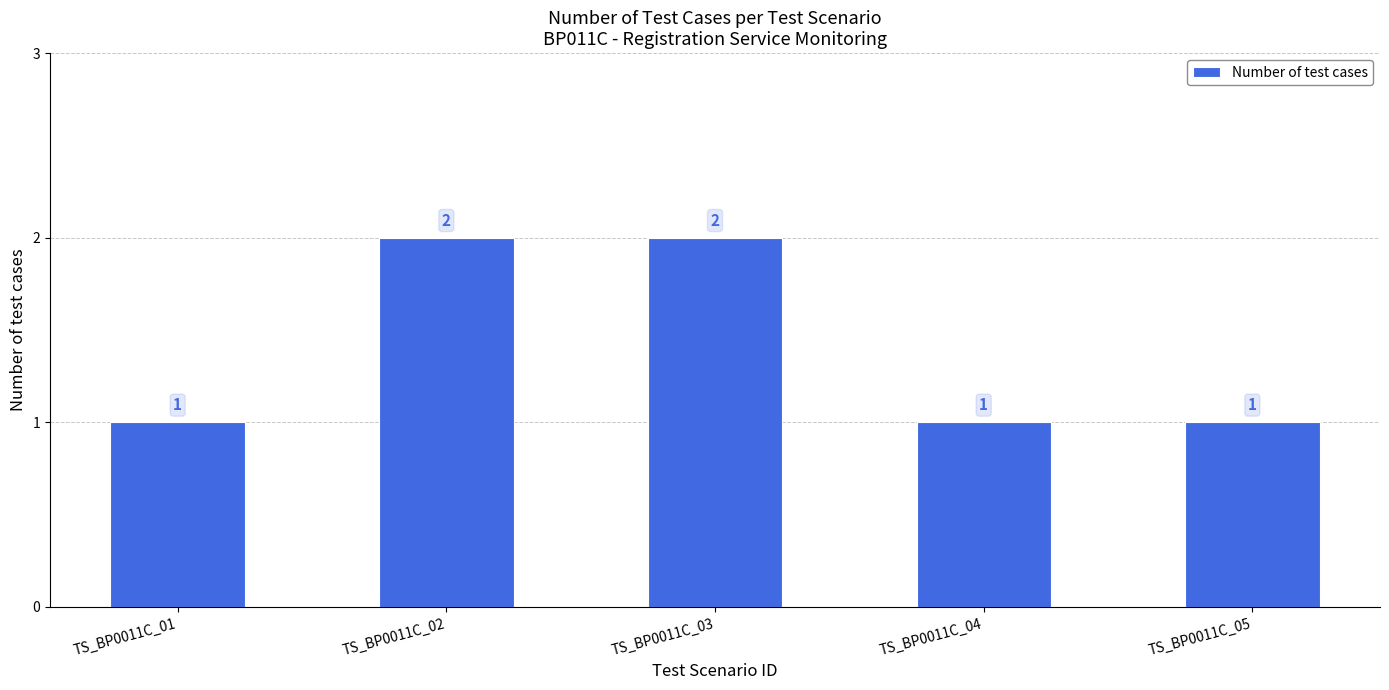

Which has a higher value, TS_BP0011C_05 or TS_BP0011C_02?

TS_BP0011C_02